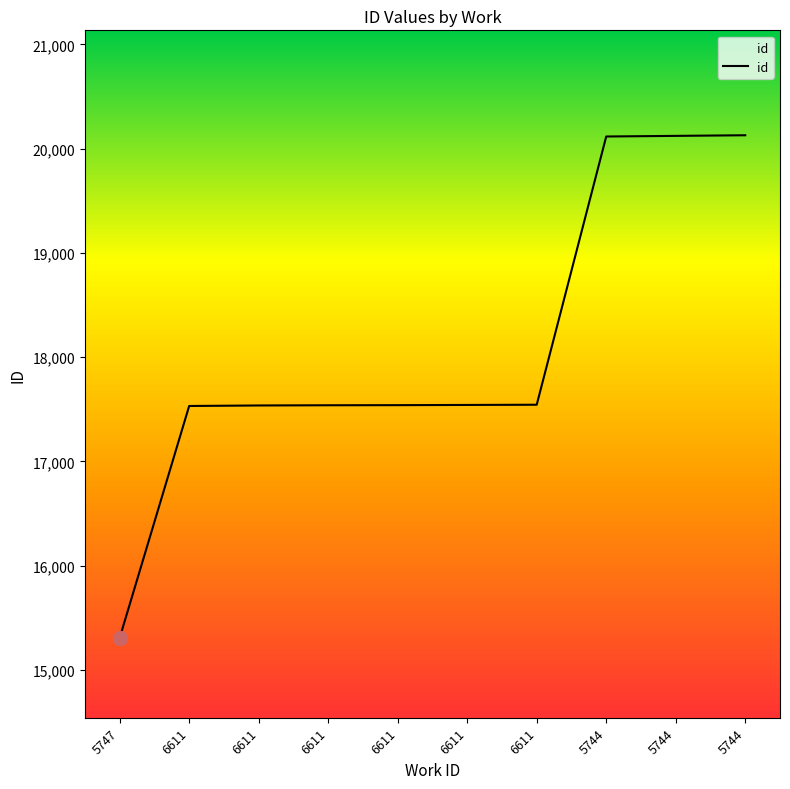

How many lines are shown in the chart?

1